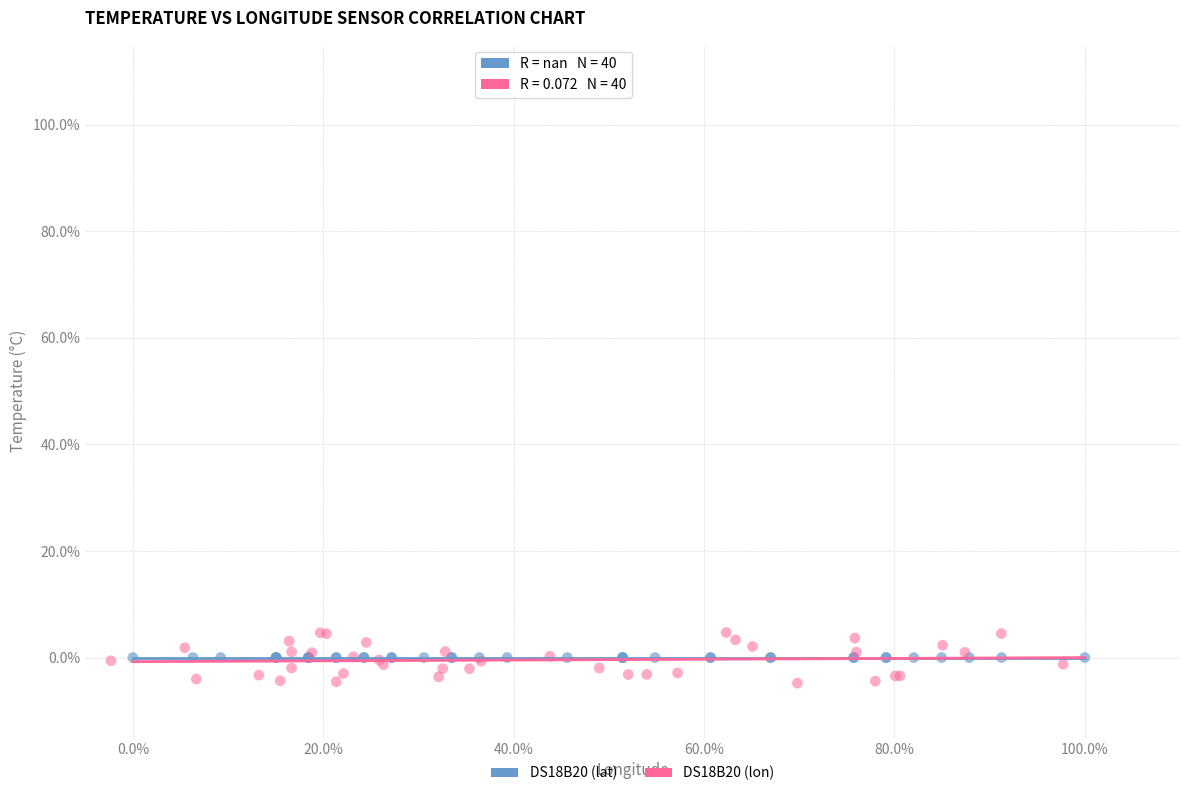

Which series contains the highest Y value?

DS18B20 (lon)